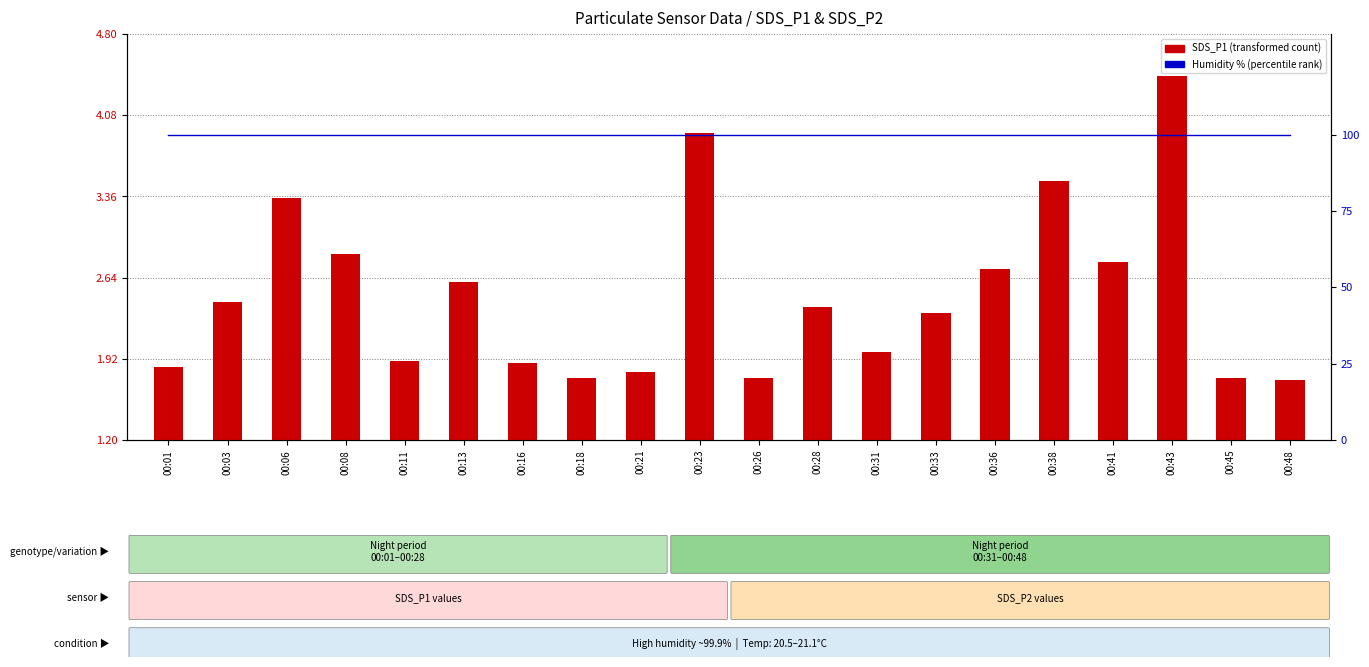

List the series in order of their overall mean, lowest first.

SDS_P1 (transformed count), Humidity % (percentile rank)